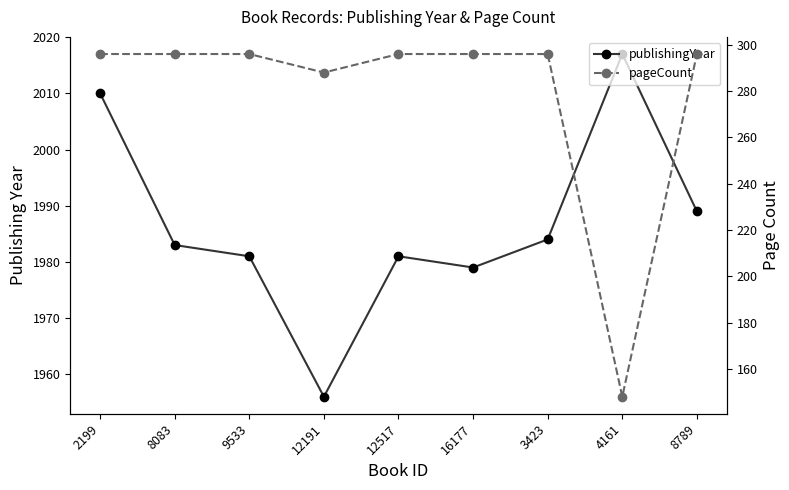

Between 12191 and 12517, which is larger?

12517